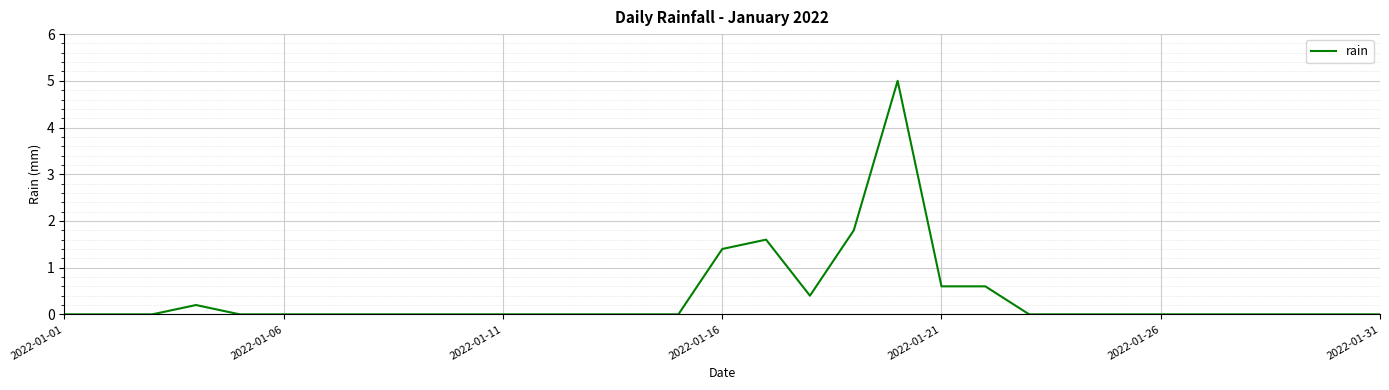

What is the difference between the maximum and minimum values?

5.0